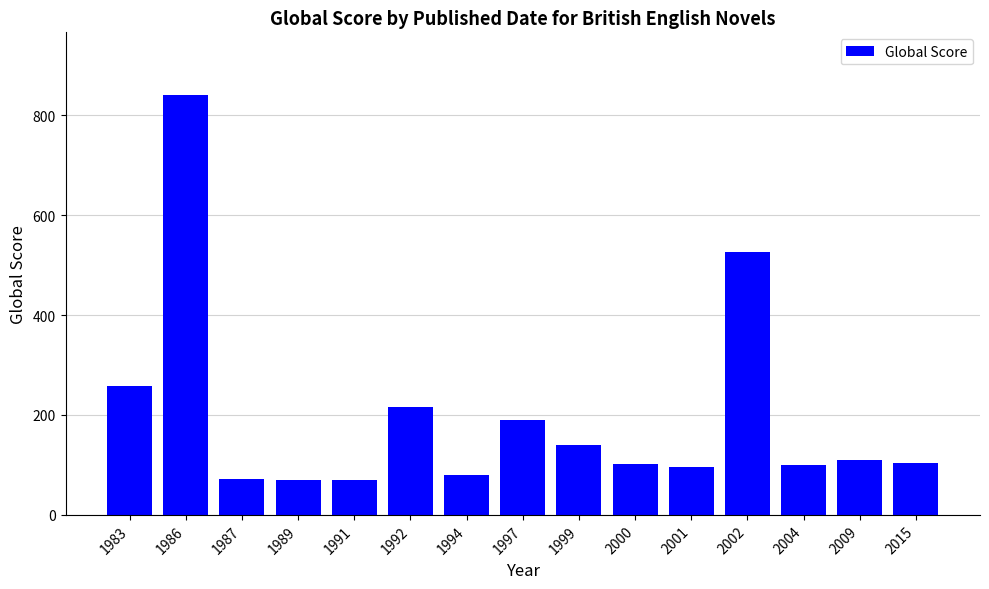

What is the ratio of the value at 1992 to the value at 1997?

1.1